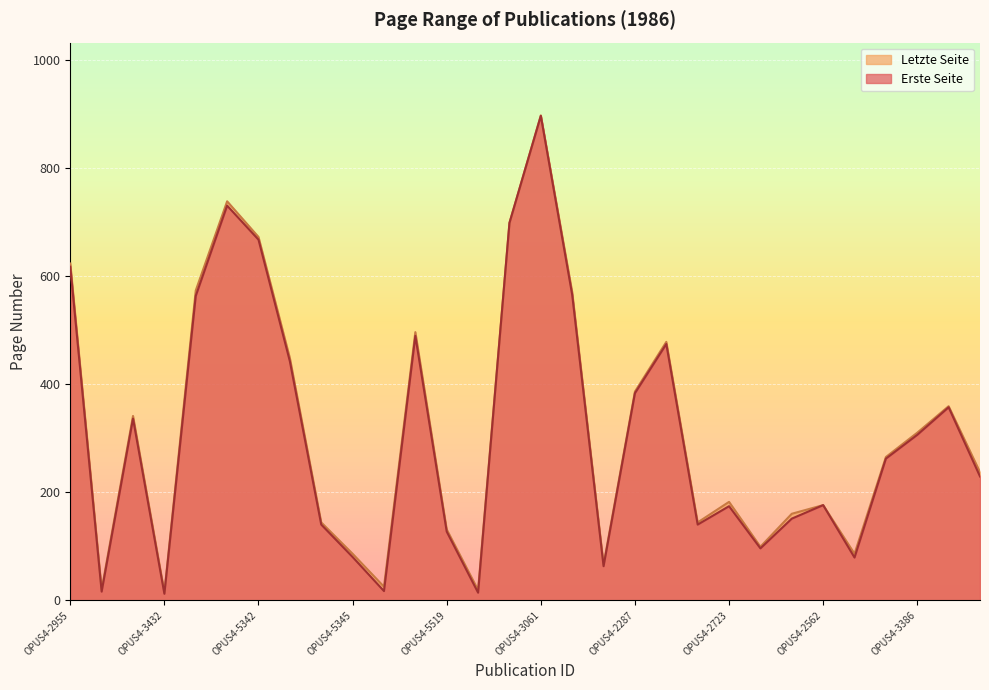

Is it true that Erste Seite equals 127 at OPUS4-5519?

True